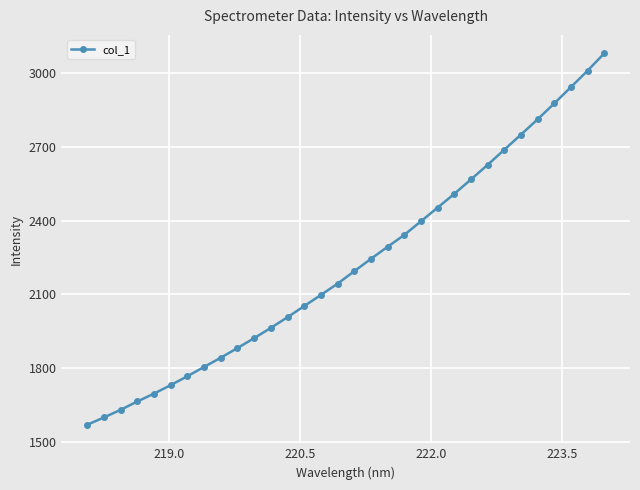

What is the minimum value shown in the chart?

1569.5